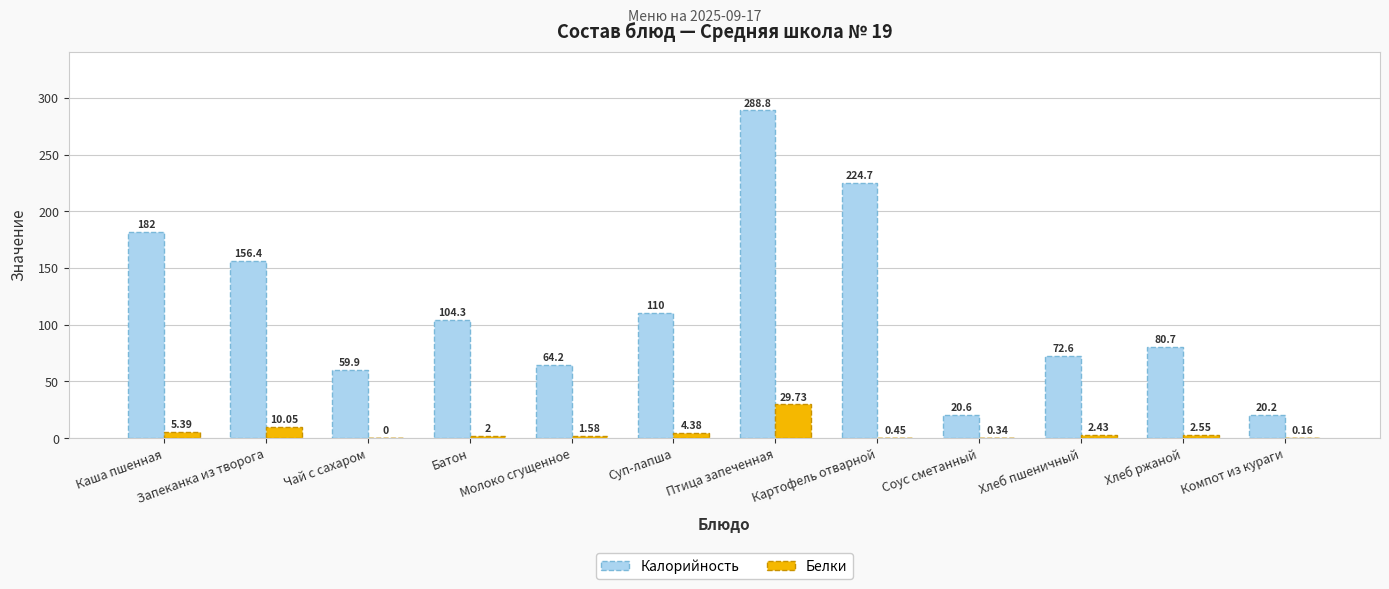

What is the sum of the Белки values at Птица запеченная and Каша пшенная?

35.1